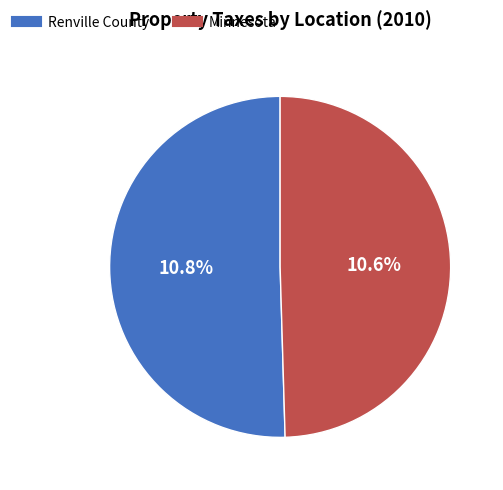

Which category has the smallest portion of the pie?

Minnesota